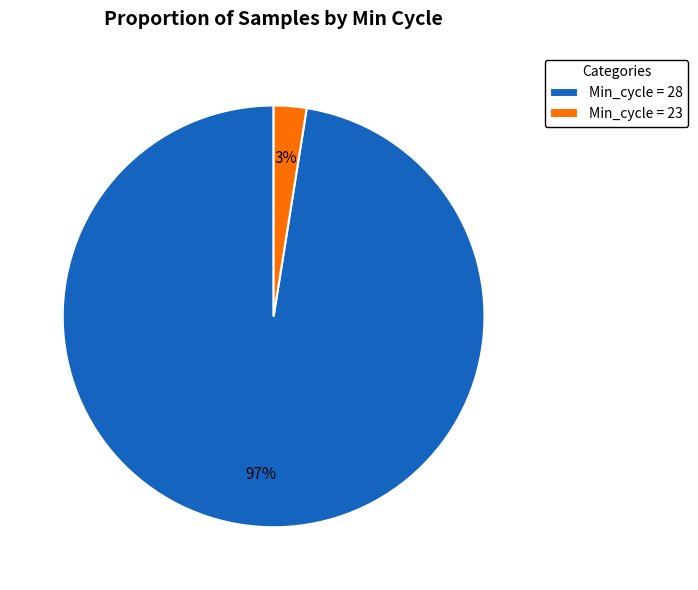

Between Min_cycle = 28 and Min_cycle = 23, which is larger?

Min_cycle = 28